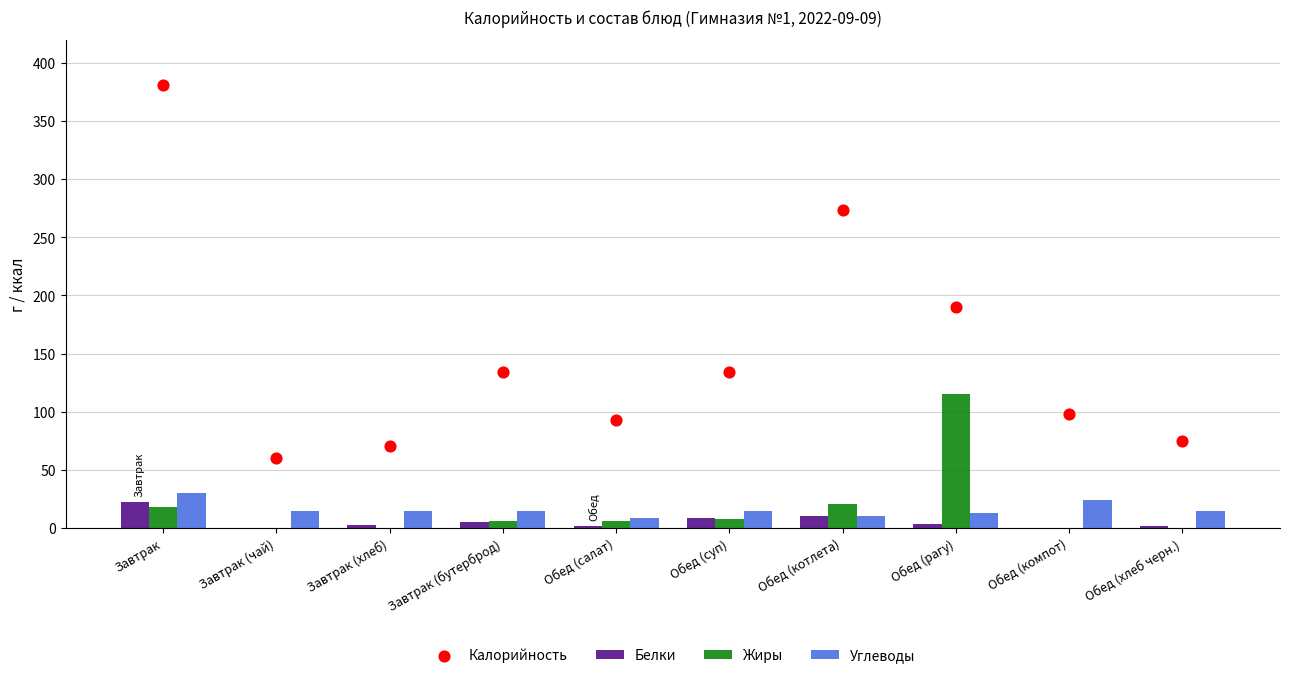

Which series has the largest Y range (max minus min)?

Калорийность